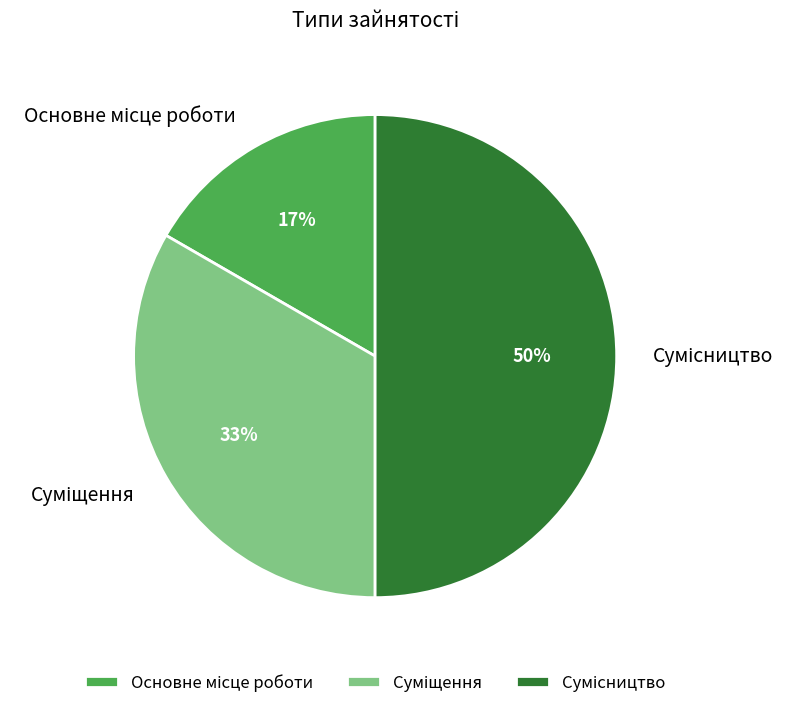

To the nearest percent, what is the average slice percentage?

33%